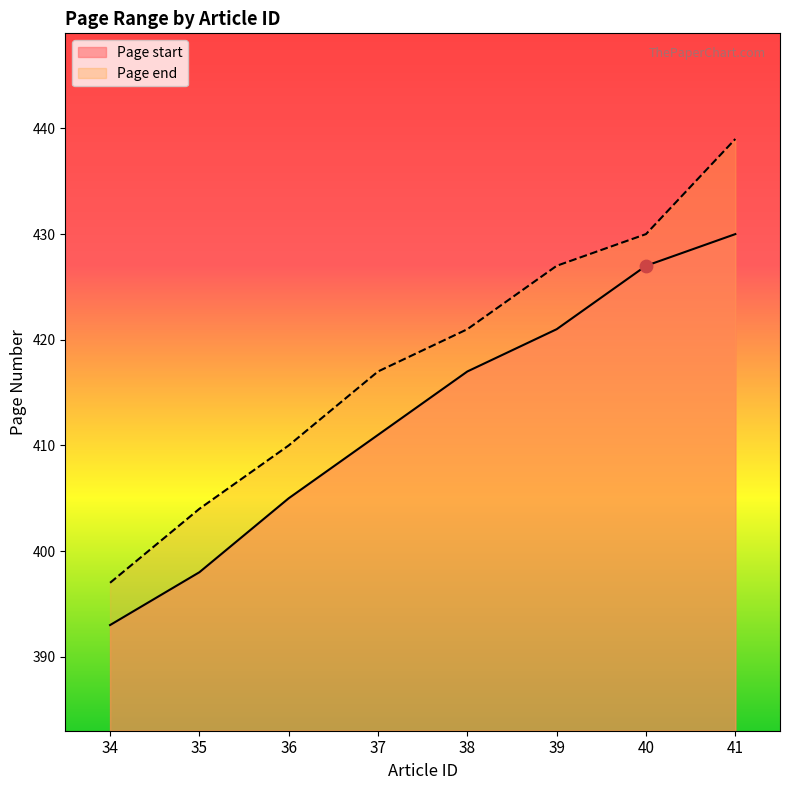

At how many categories does at least one series exceed 428?

2